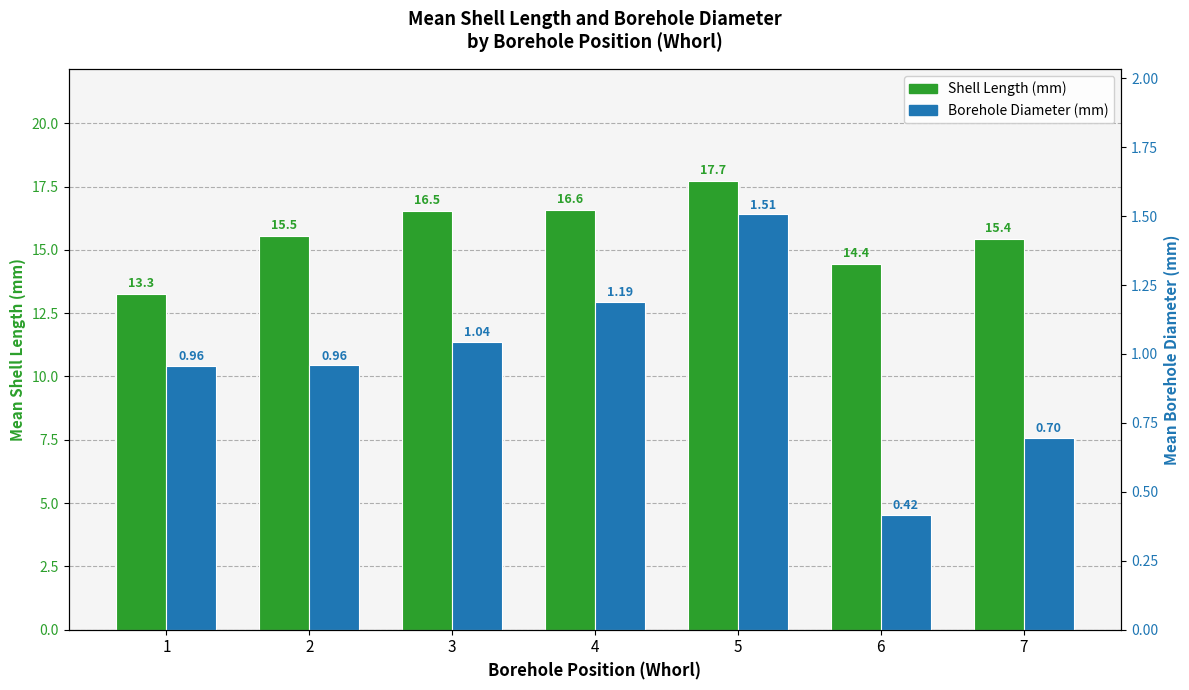

What is the greatest value displayed?

17.7